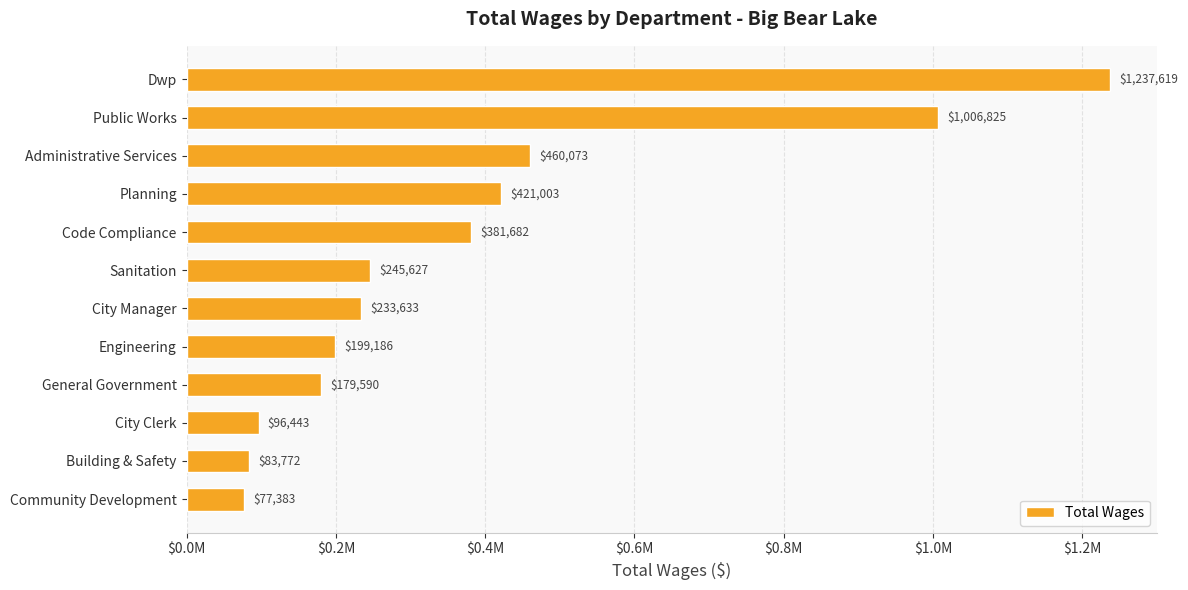

Rank the categories by value from lowest to highest.

Community Development, Building & Safety, City Clerk, General Government, Engineering, City Manager, Sanitation, Code Compliance, Planning, Administrative Services, Public Works, Dwp